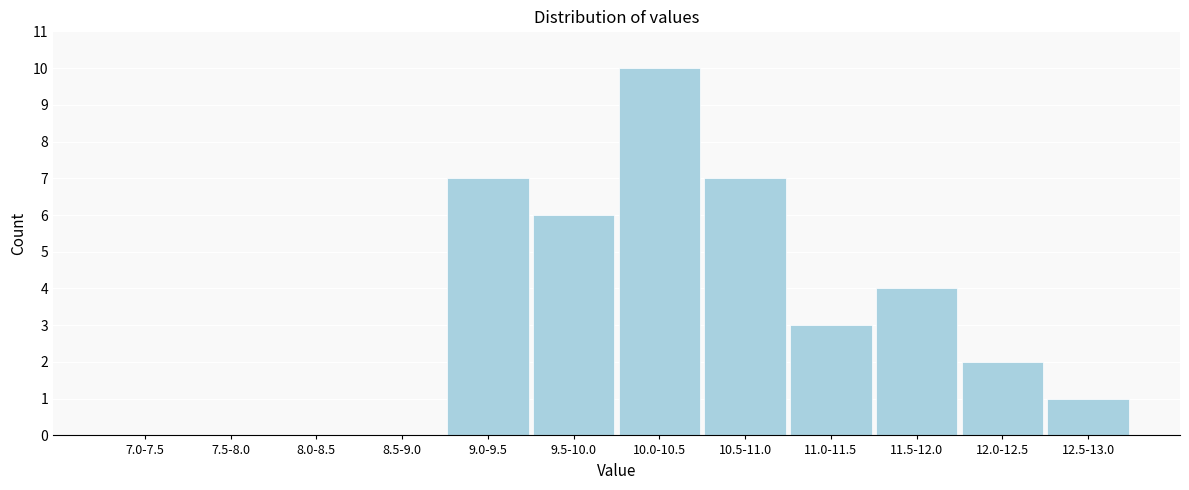

Reading left to right, extract all data points from this chart.

7.0-7.5=0	7.5-8.0=0	8.0-8.5=0	8.5-9.0=0	9.0-9.5=7	9.5-10.0=6	10.0-10.5=10	10.5-11.0=7	11.0-11.5=3	11.5-12.0=4	12.0-12.5=2	12.5-13.0=1